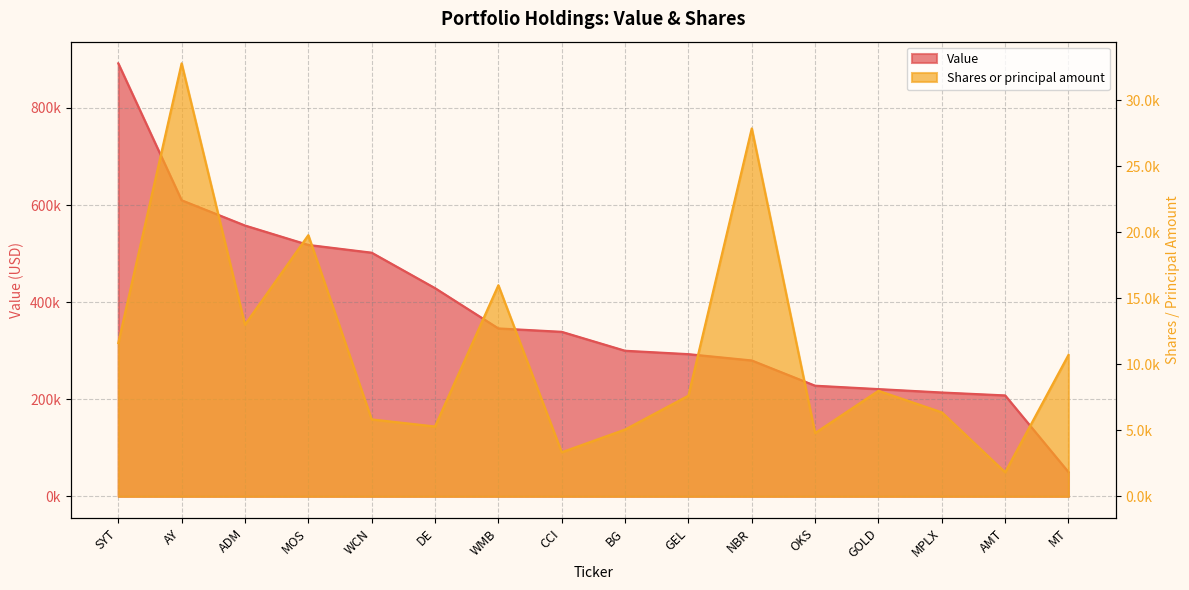

What position from the right is DE?

11